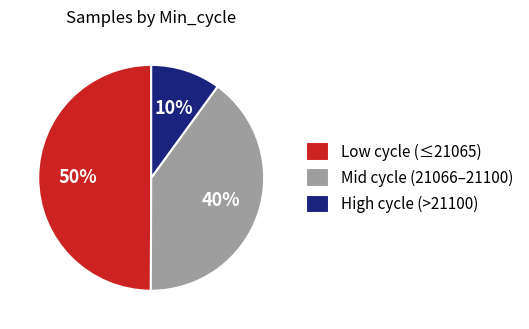

To the nearest percent, what percentage of the pie is High cycle (>21100)?

10%